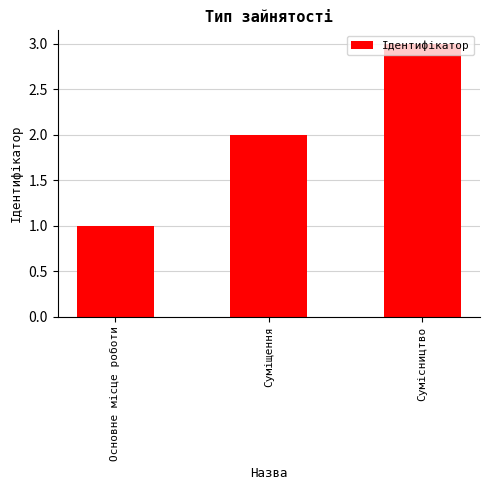

Reading left to right, what are all the values shown in this chart?

1	2	3